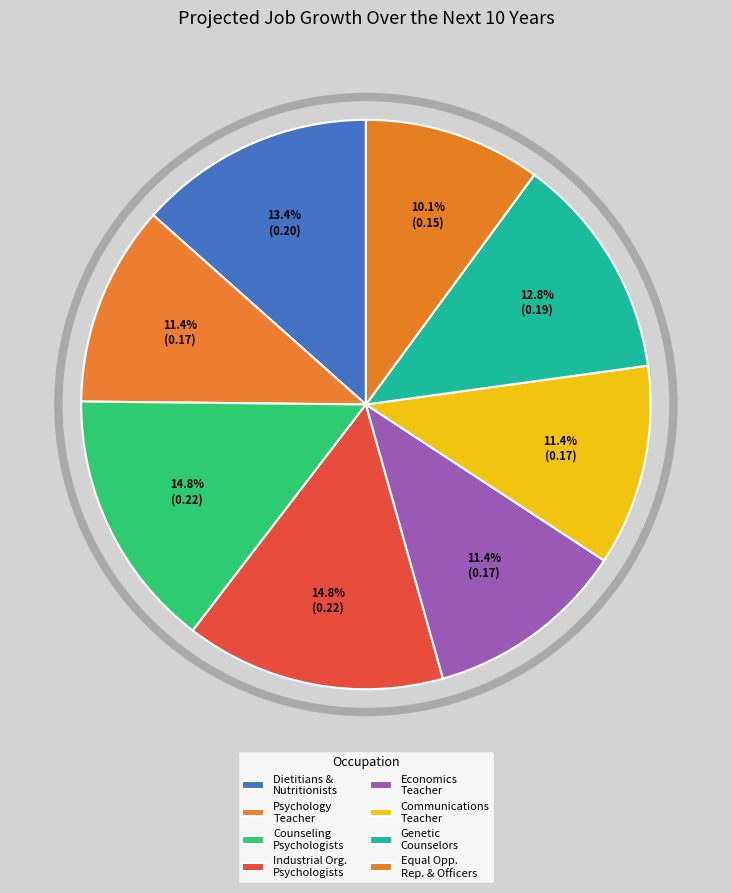

How many slices are in this pie chart?

8